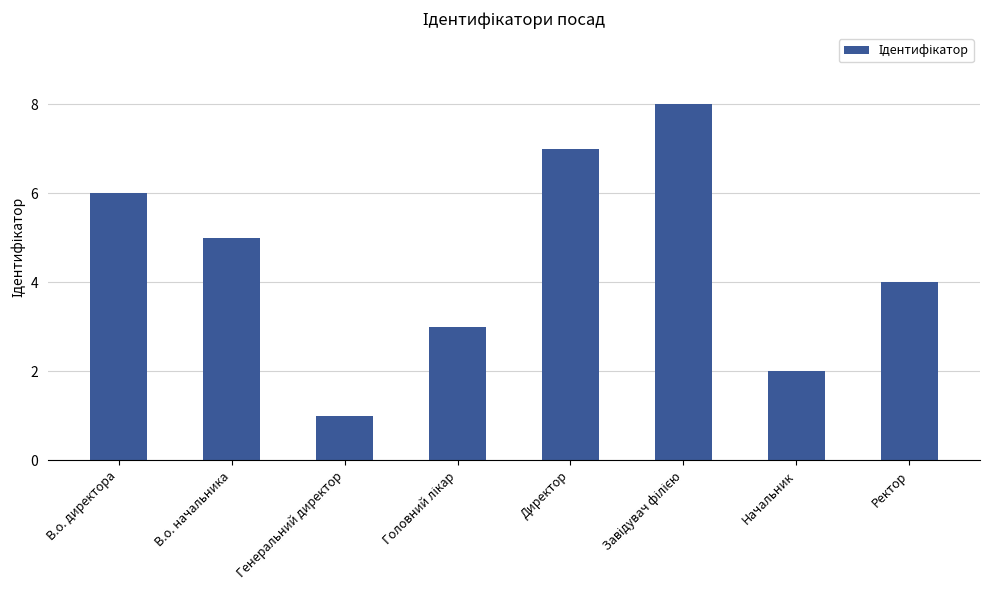

What is the difference between the maximum and second lowest values?

6